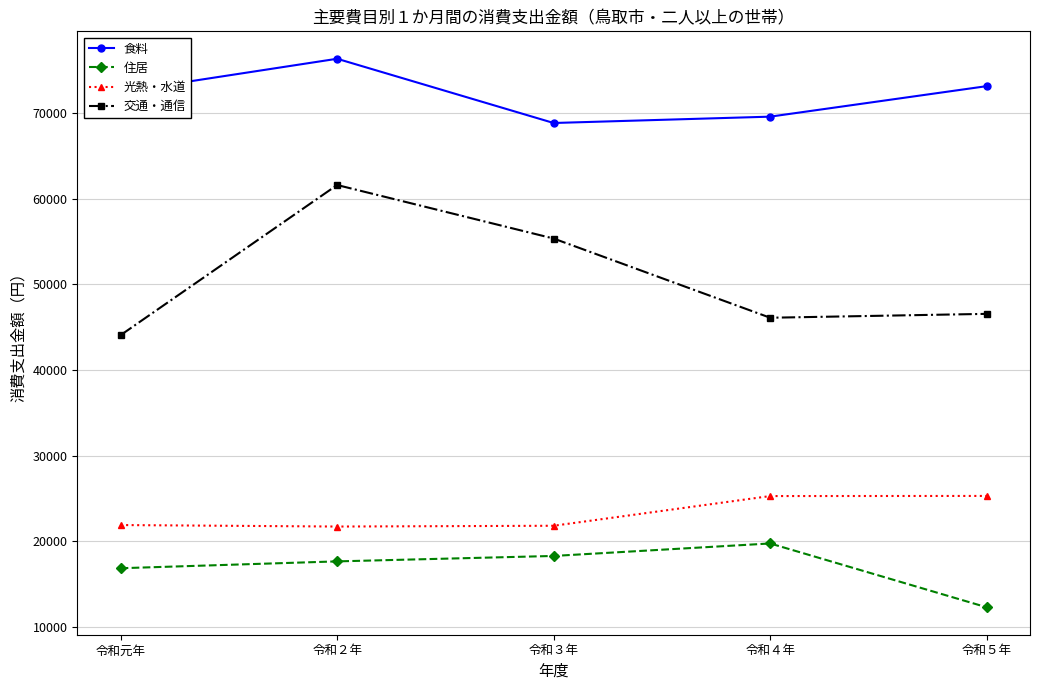

What is the label of the 2nd point from the left?

令和２年